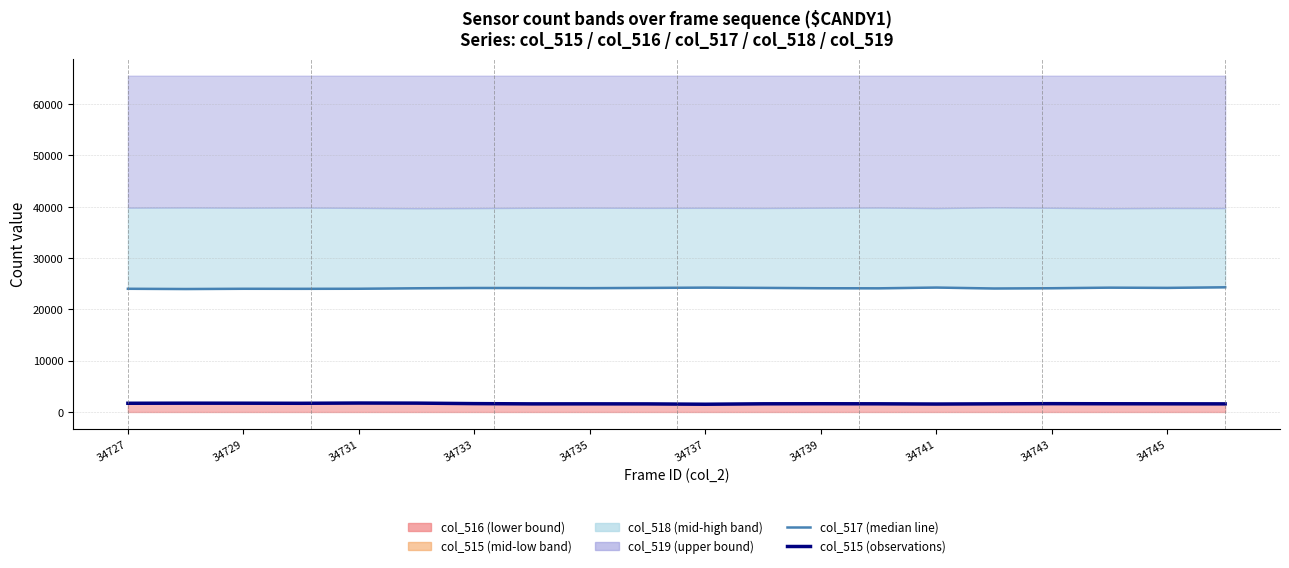

What is the spread (max minus min) of values at 34733?

22307